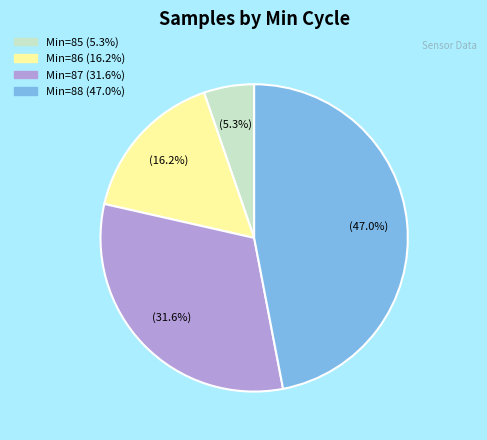

Is there a majority slice in this chart?

No